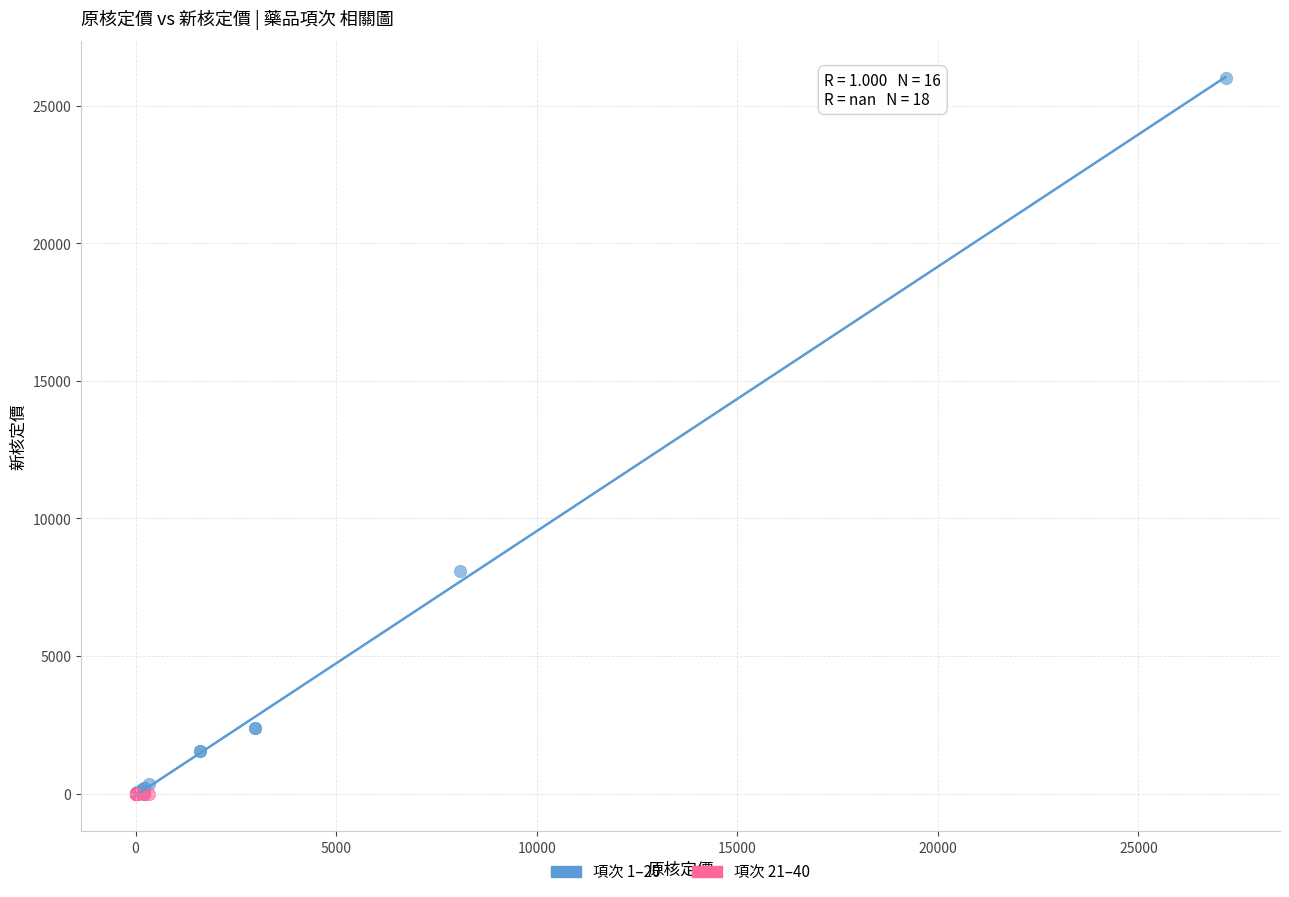

Which series contains the highest Y value?

項次 1–20